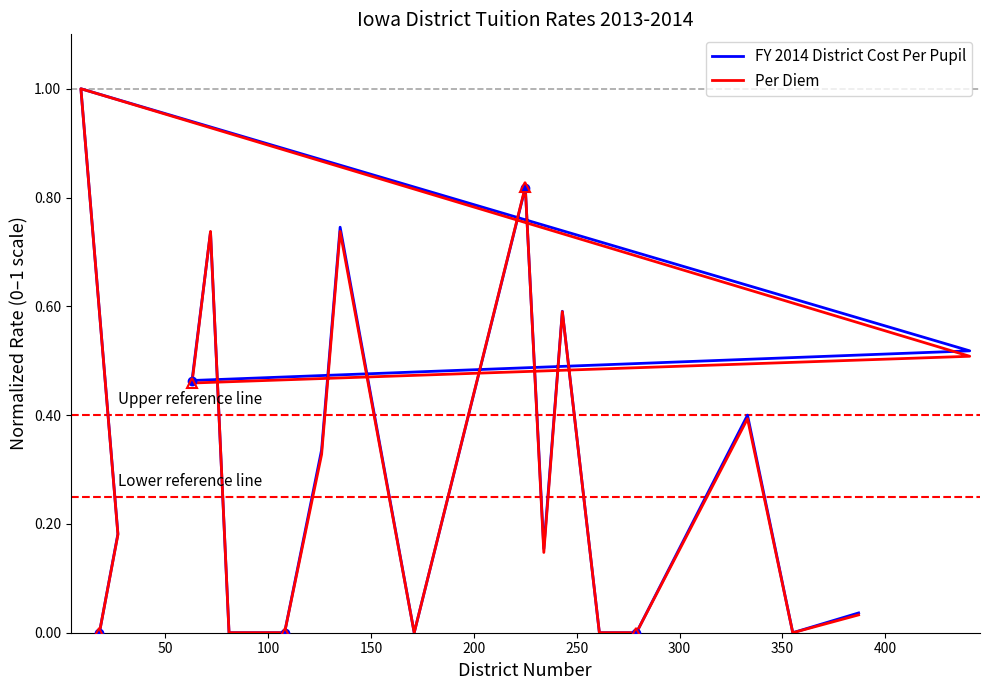

What is the difference between the maximum and minimum values in the FY 2014 District Cost Per Pupil series?

1.0